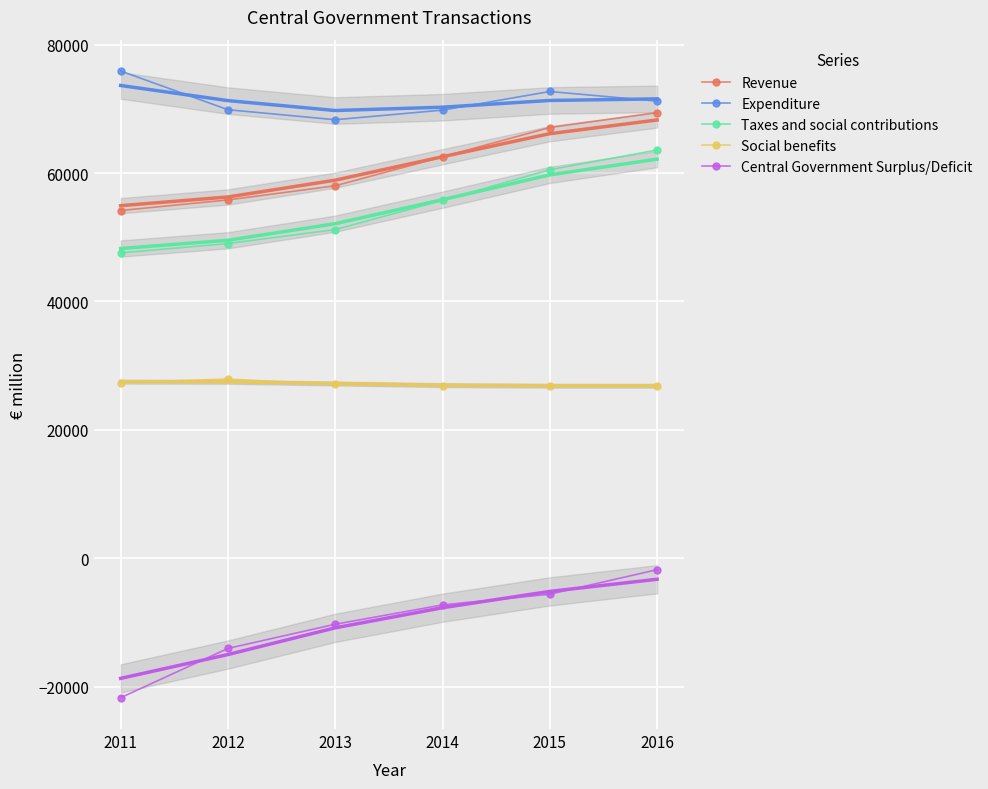

Rank the categories by Taxes and social contributions value from highest to lowest.

2016, 2015, 2014, 2013, 2012, 2011